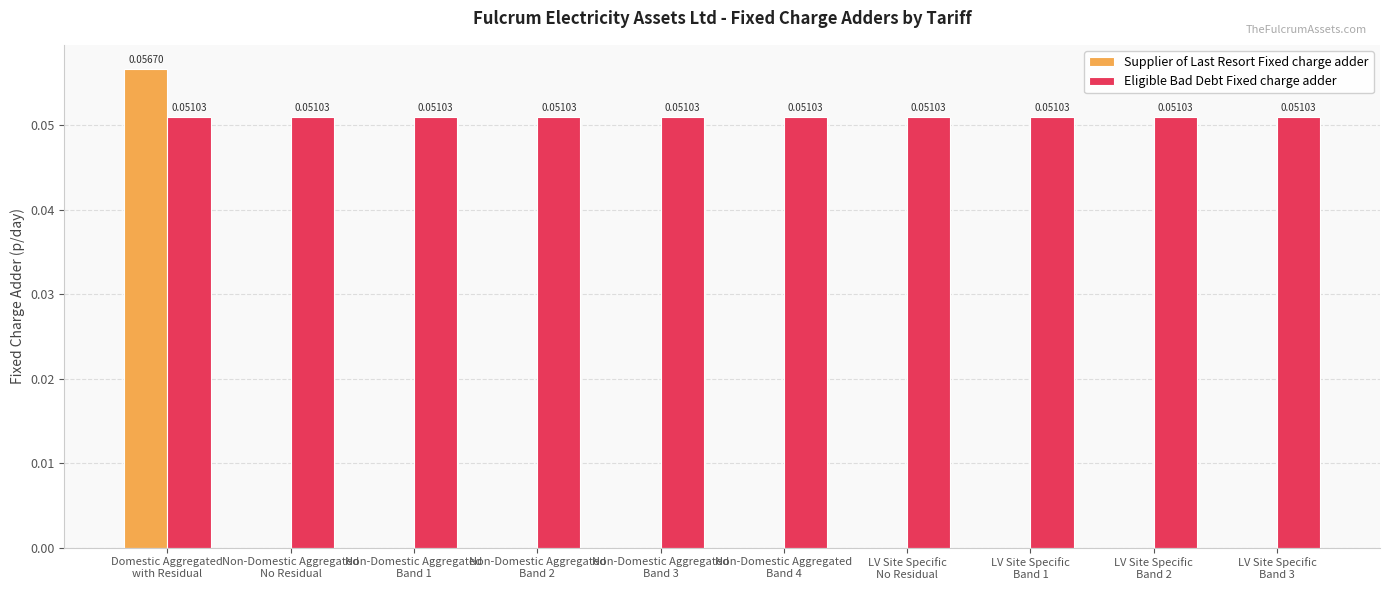

Which series has the largest total across all categories?

Eligible Bad Debt Fixed charge adder